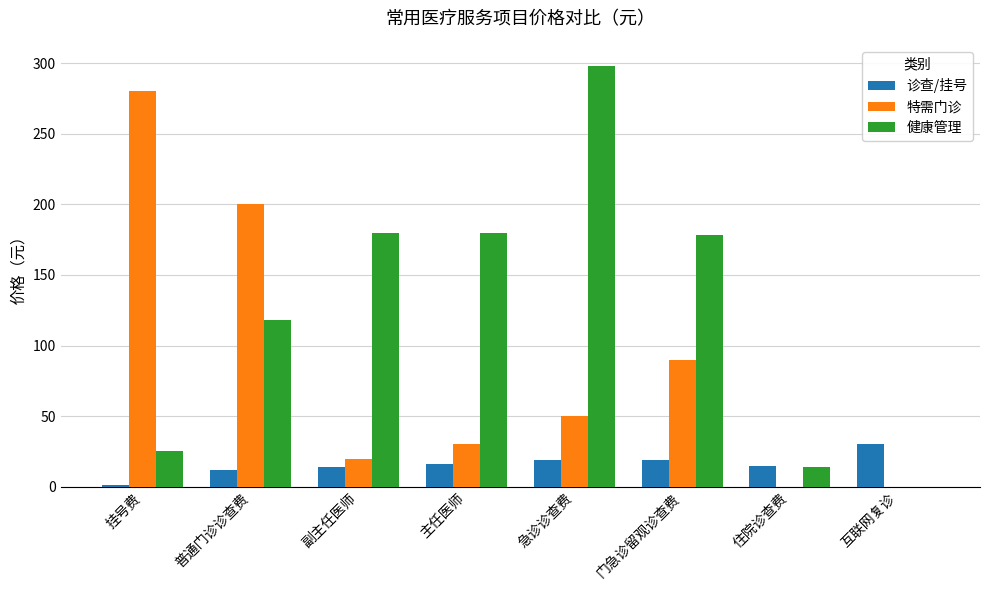

Where is 特需门诊 nearest to the value 140?

门急诊留观诊查费